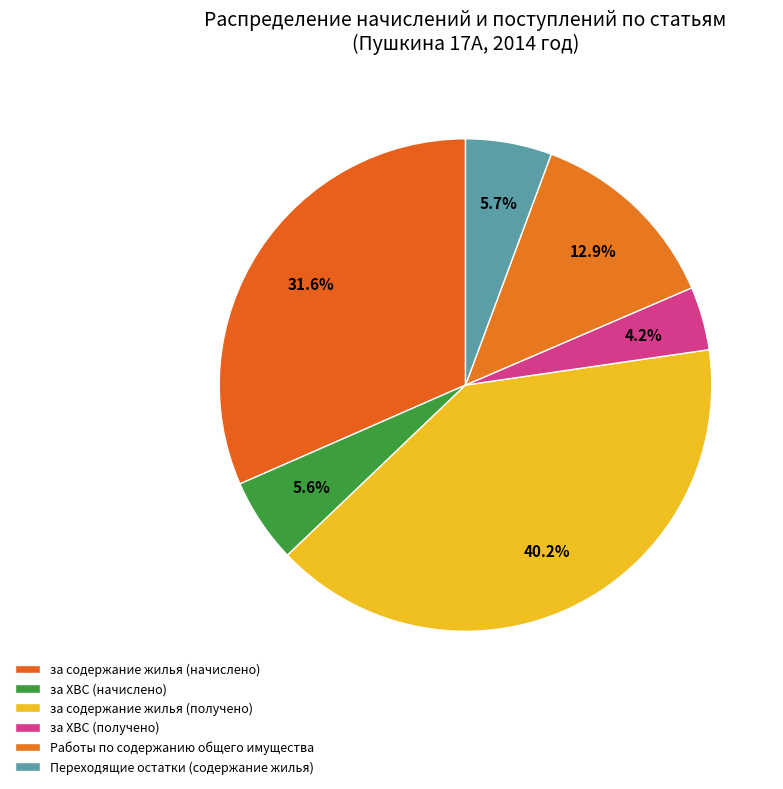

How many segments does this pie chart have?

6